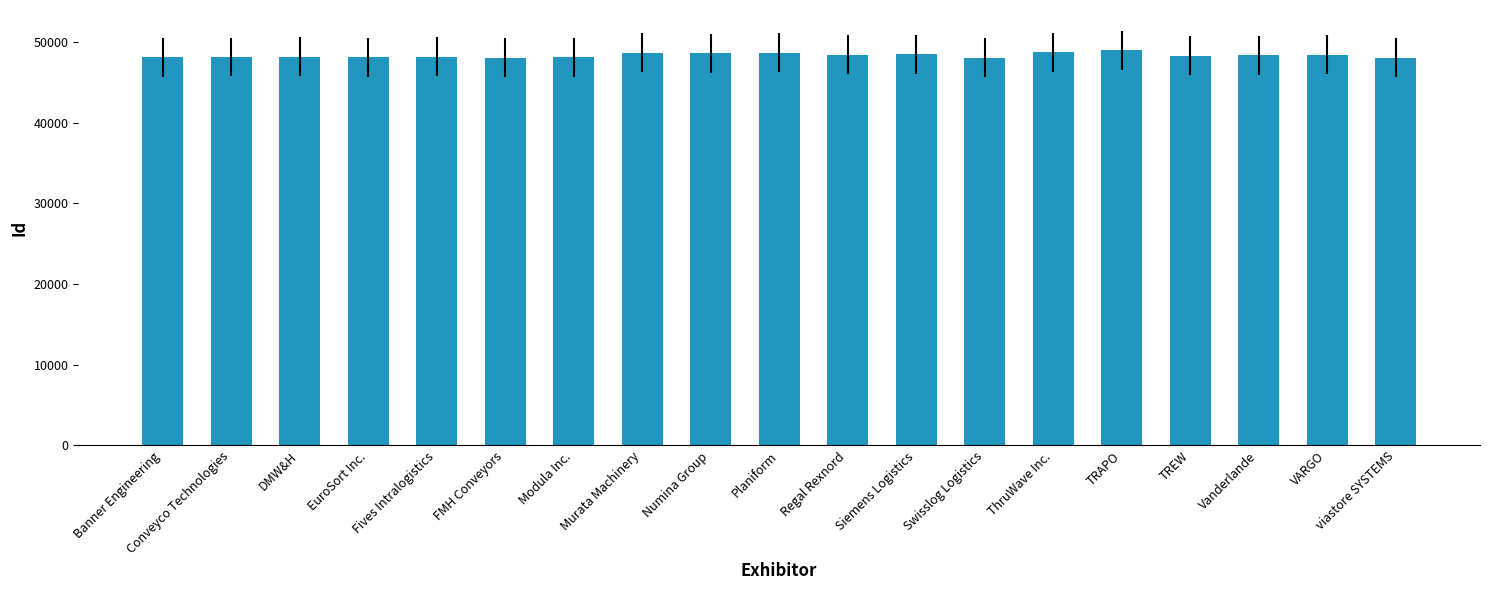

What is the smallest value displayed?

48072